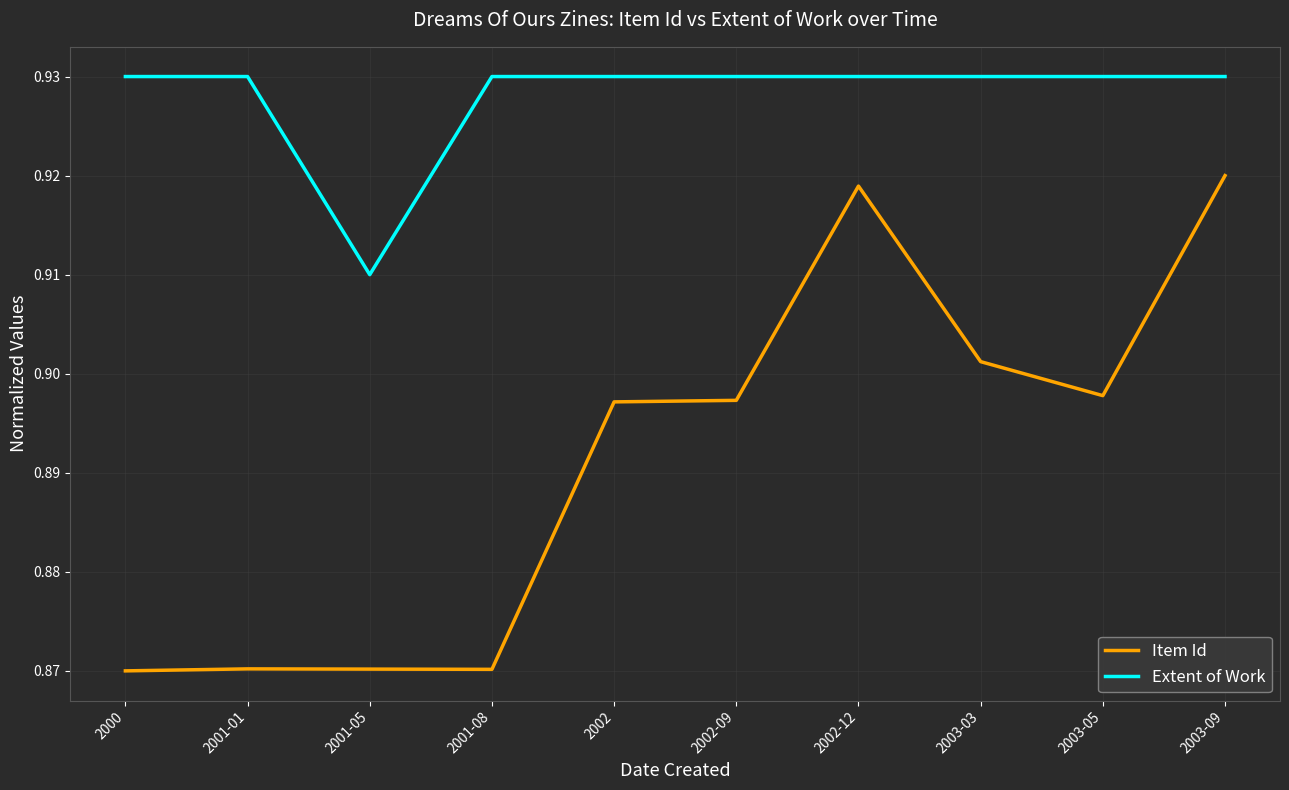

At which category is the sum across all series the highest?

2003-09